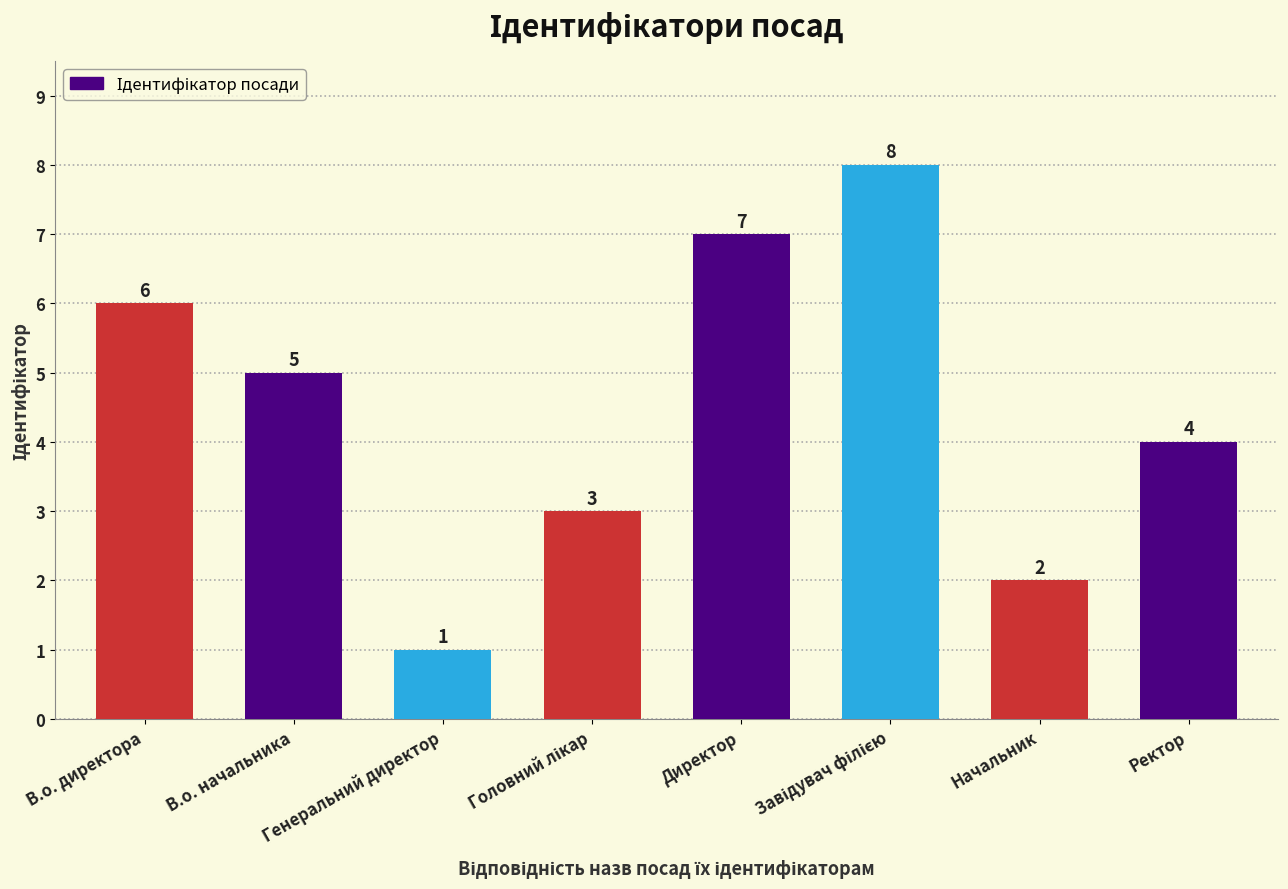

At which label is the value closest to 4?

Ректор